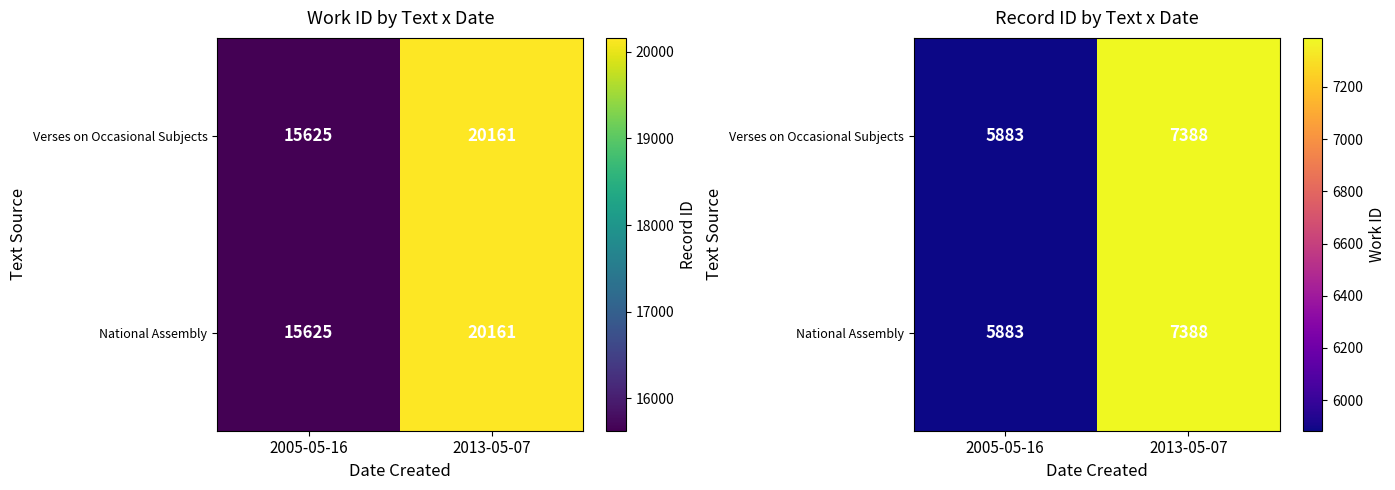

At which category is the sum across all series the highest?

2013-05-07